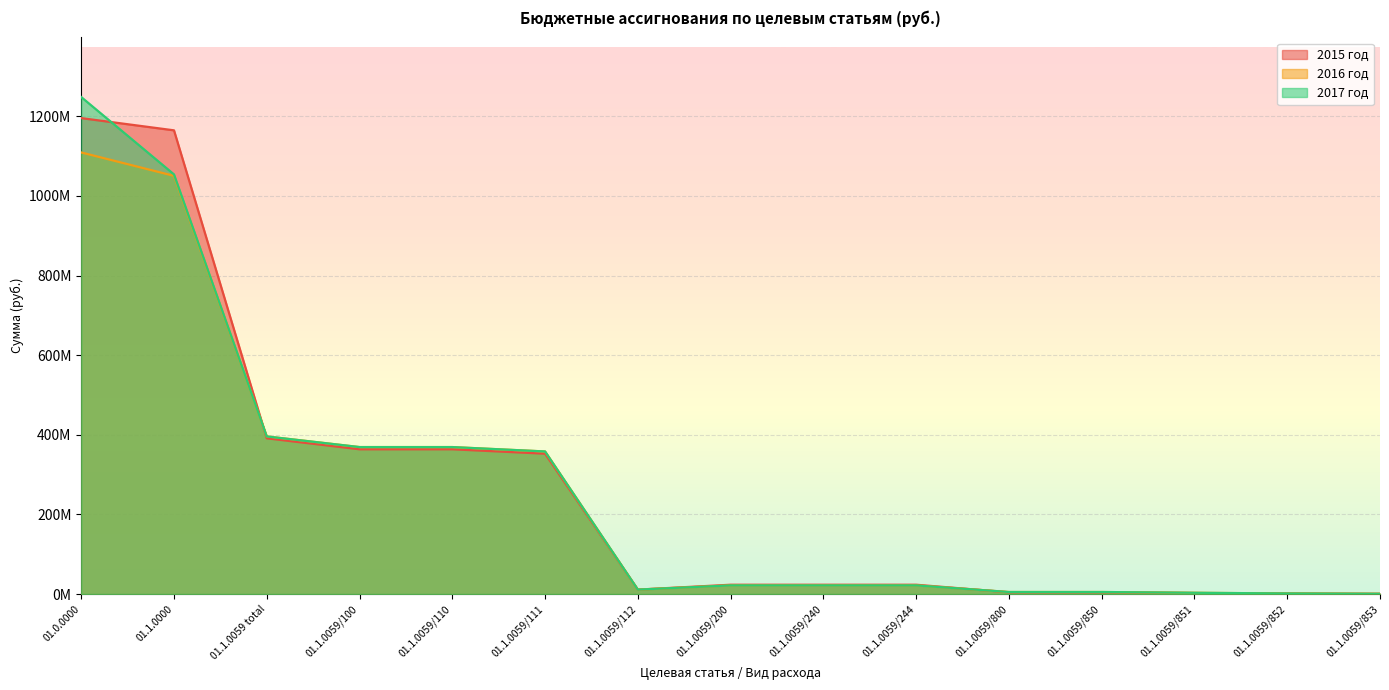

What is the sum of the 2016 год values at 01.1.0059/200 and 01.1.0059/111?

379801508